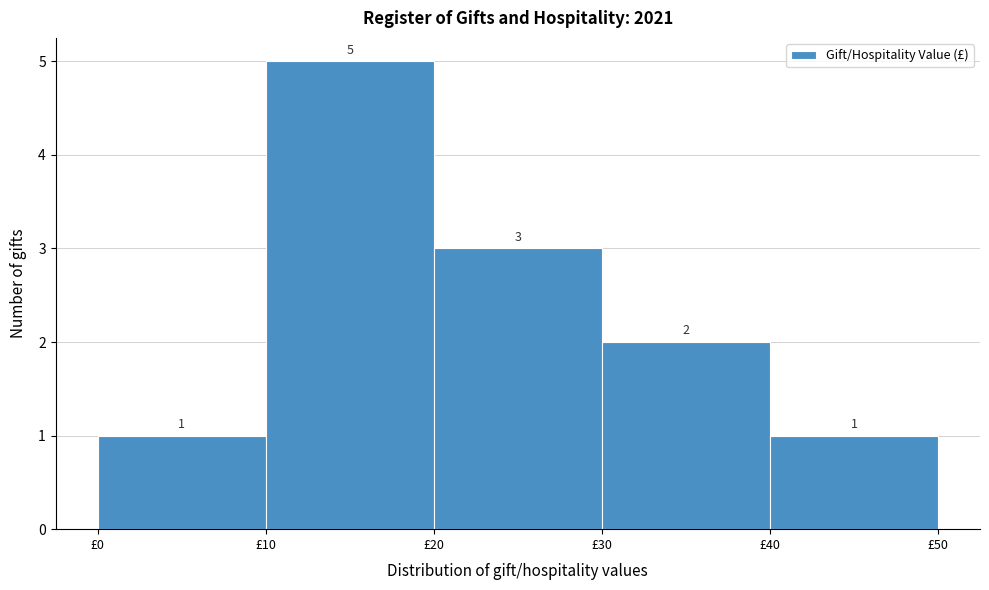

Reading left to right, transcribe this chart: for each bar, give the range it covers on the x-axis and its height.

0 to 10: 1
10 to 20: 5
20 to 30: 3
30 to 40: 2
40 to 50: 1